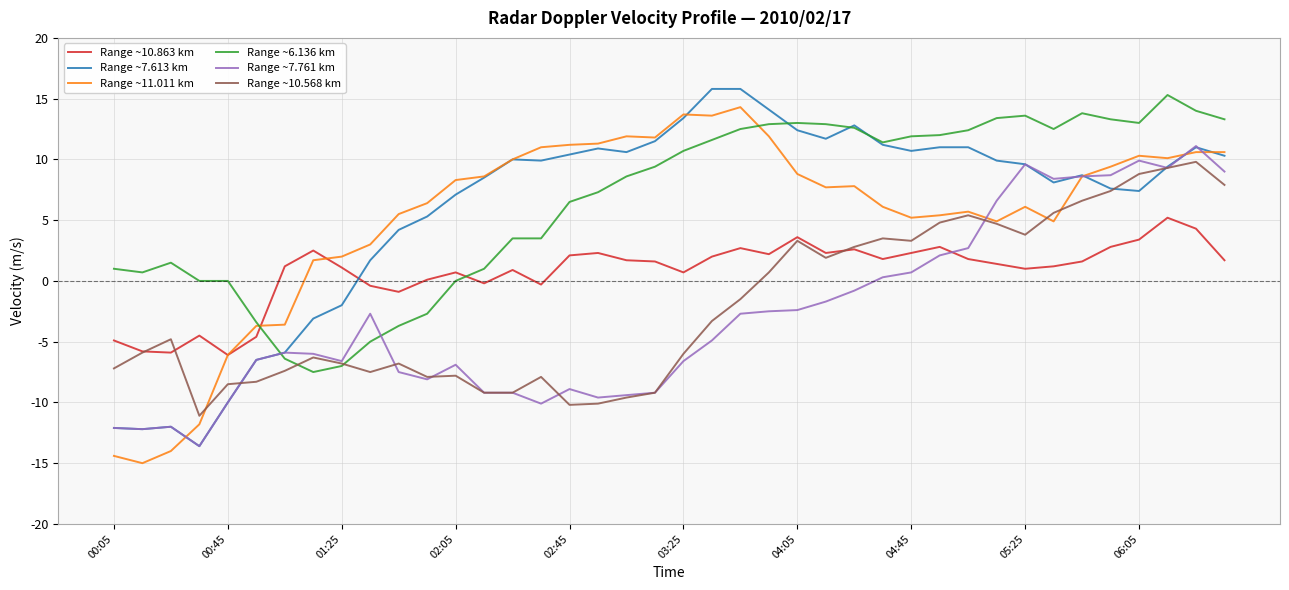

True or false: Range ~10.568 km and Range ~11.011 km intersect in this chart.

True